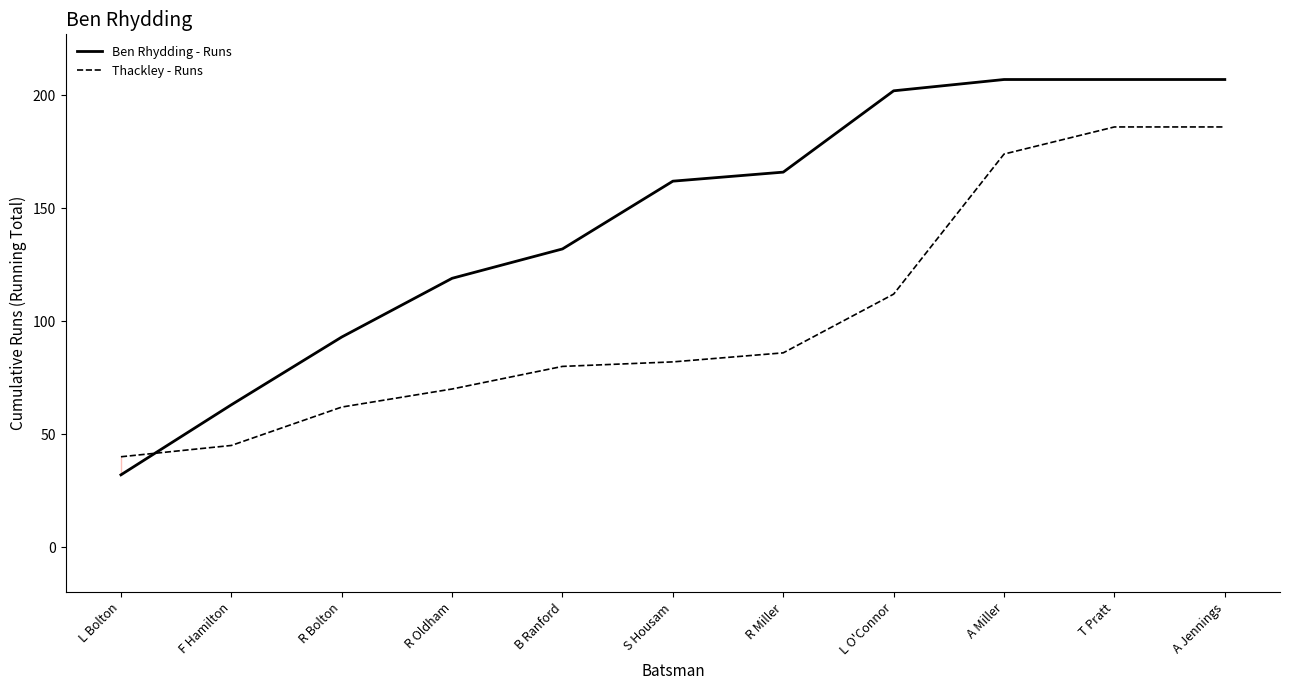

Rank the series at R Bolton from highest to lowest value.

Ben Rhydding - Runs, Thackley - Runs